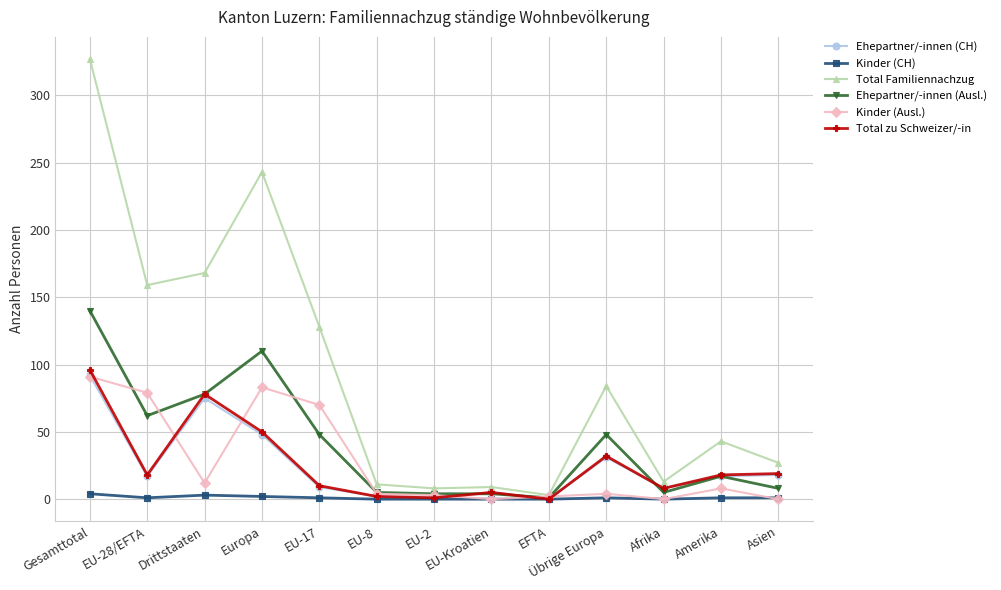

Between EU-17 and Amerika, which series saw the biggest shift?

Total Familiennachzug